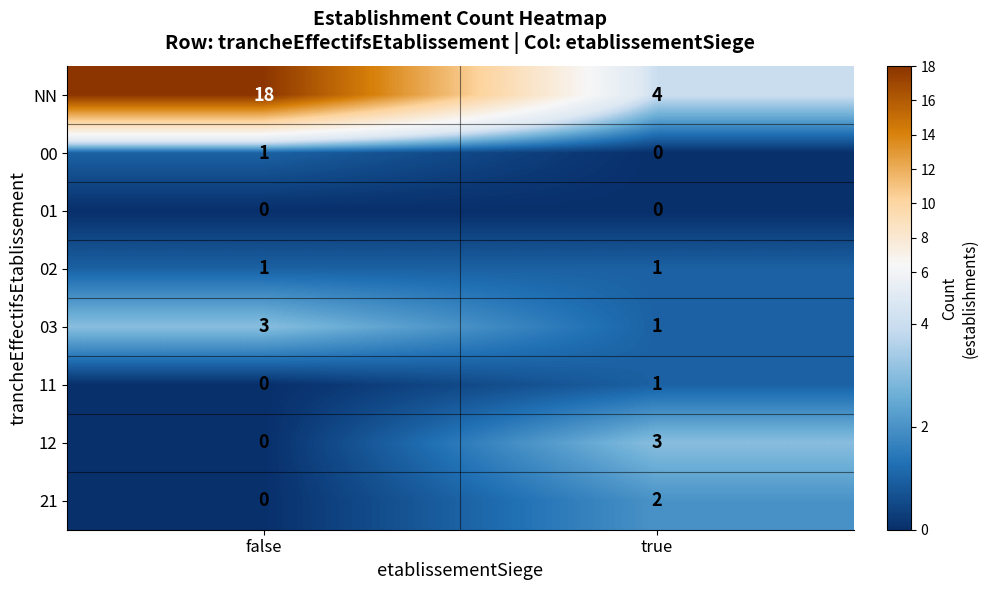

The value of 21 at false is -1. True or false?

False